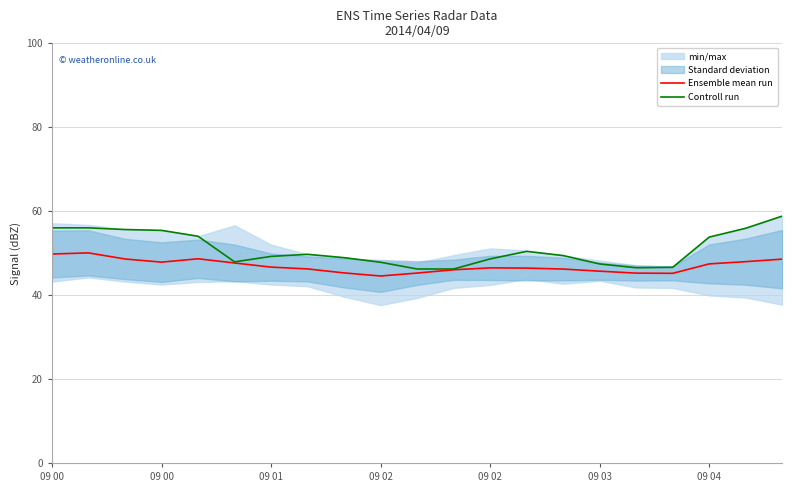

How many lines are shown in the chart?

2